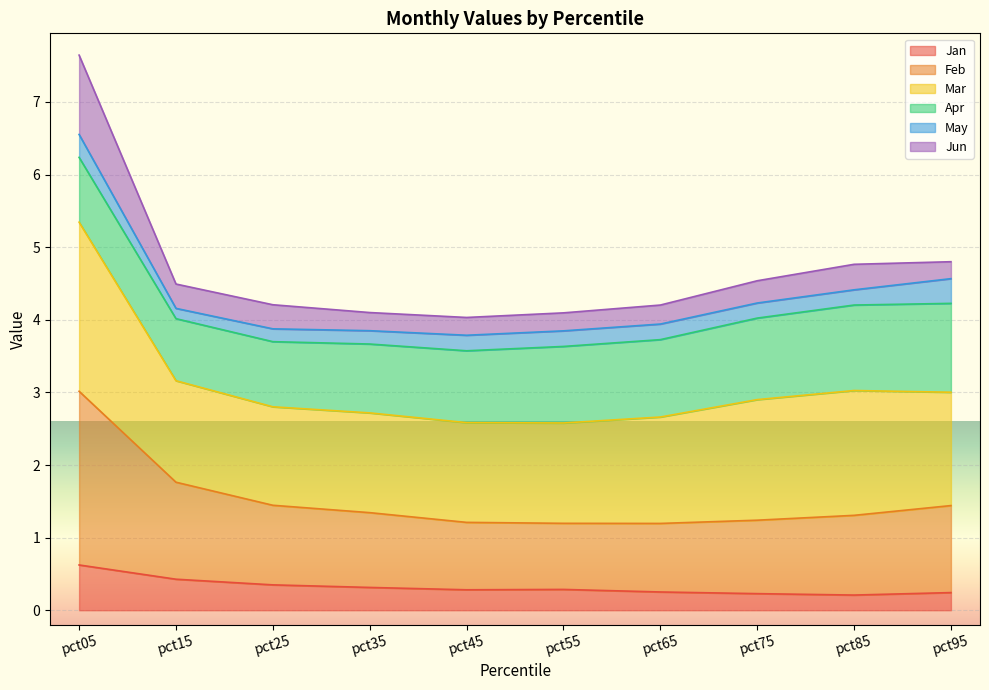

What is the total value across all series at pct65?

4.2